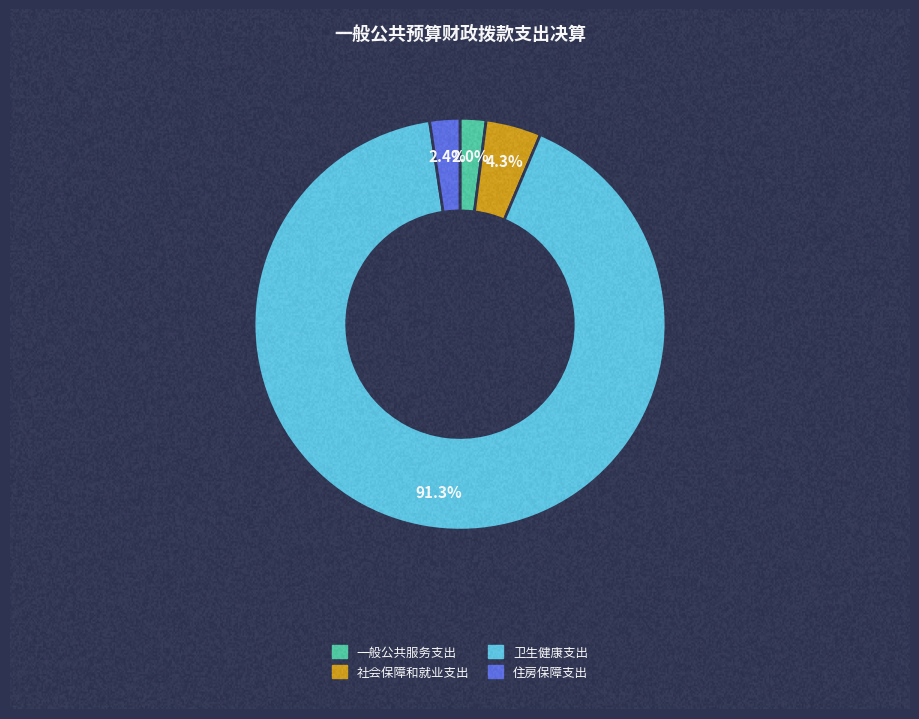

Between 一般公共服务支出 and 社会保障和就业支出, which is larger?

社会保障和就业支出